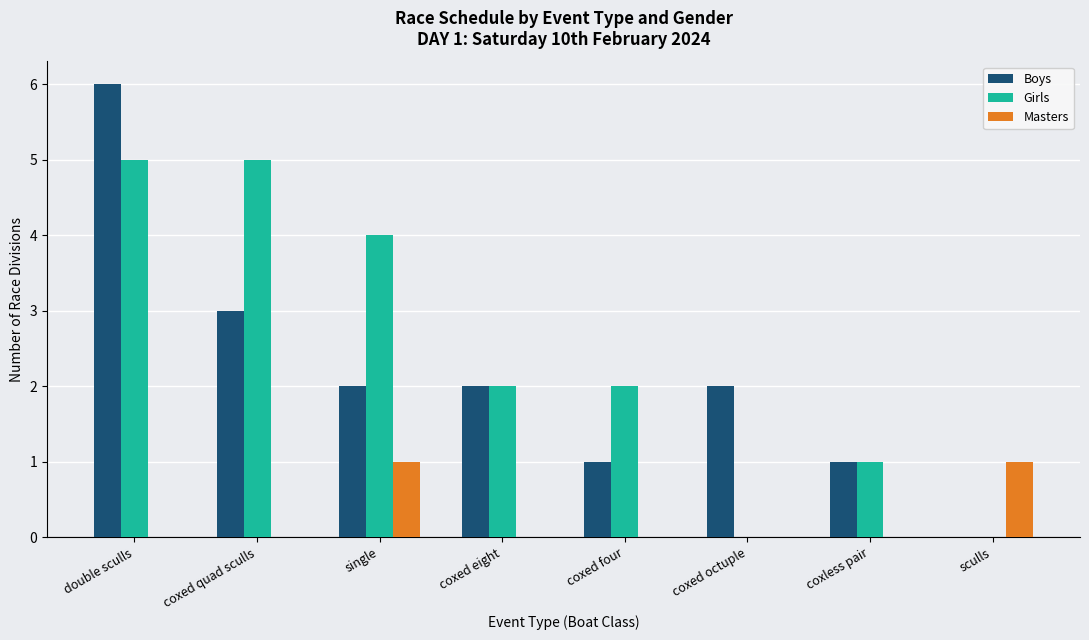

Count the number of categories in the chart.

8